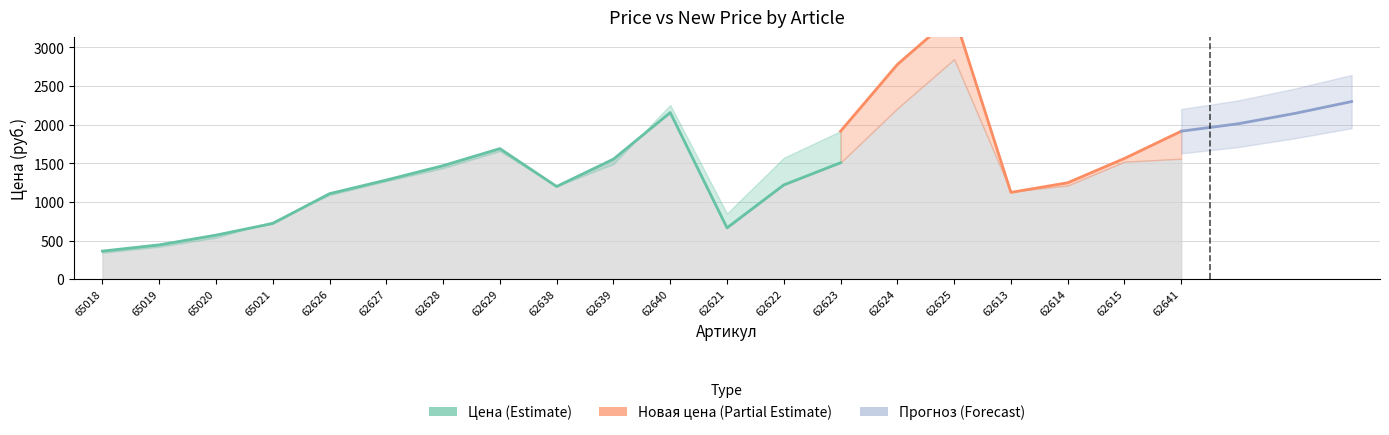

Which category has the highest value in the Новая цена с 19.10 series?

62625